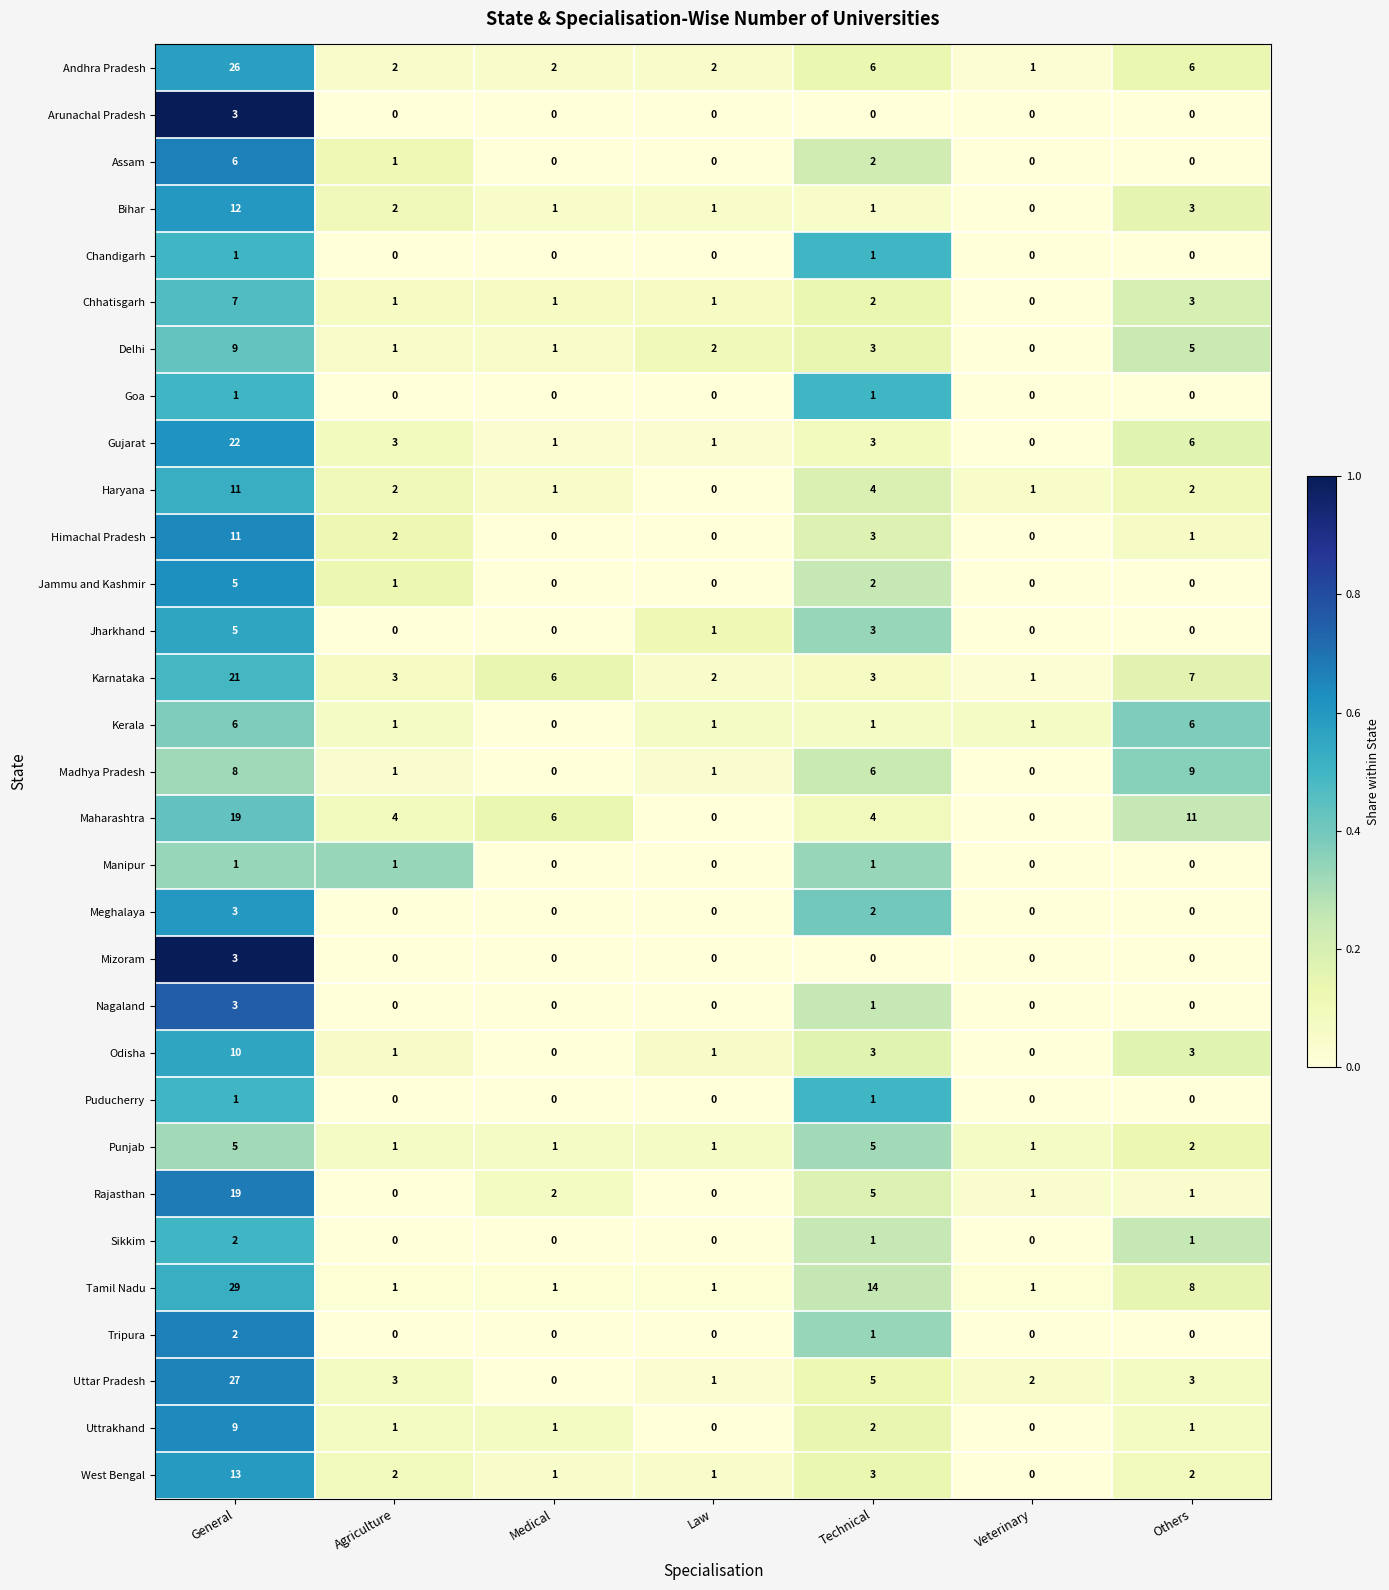

At which label is West Bengal closest to 6?

Technical